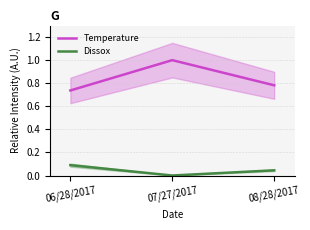

True or false: Dissox has a value of 0.0 at 06/28/2017.

False